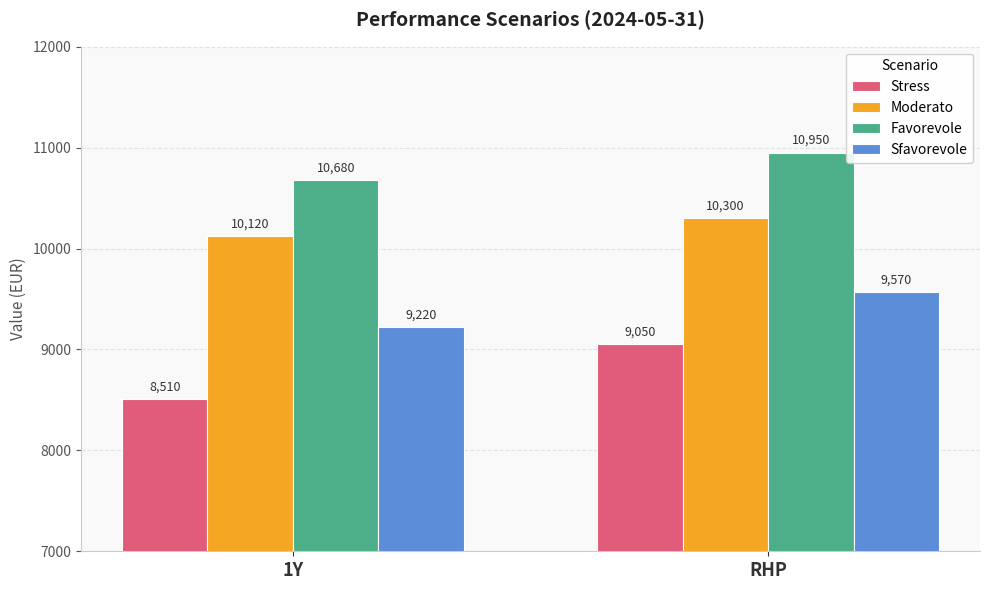

Which series has the largest total across all categories?

Favorevole